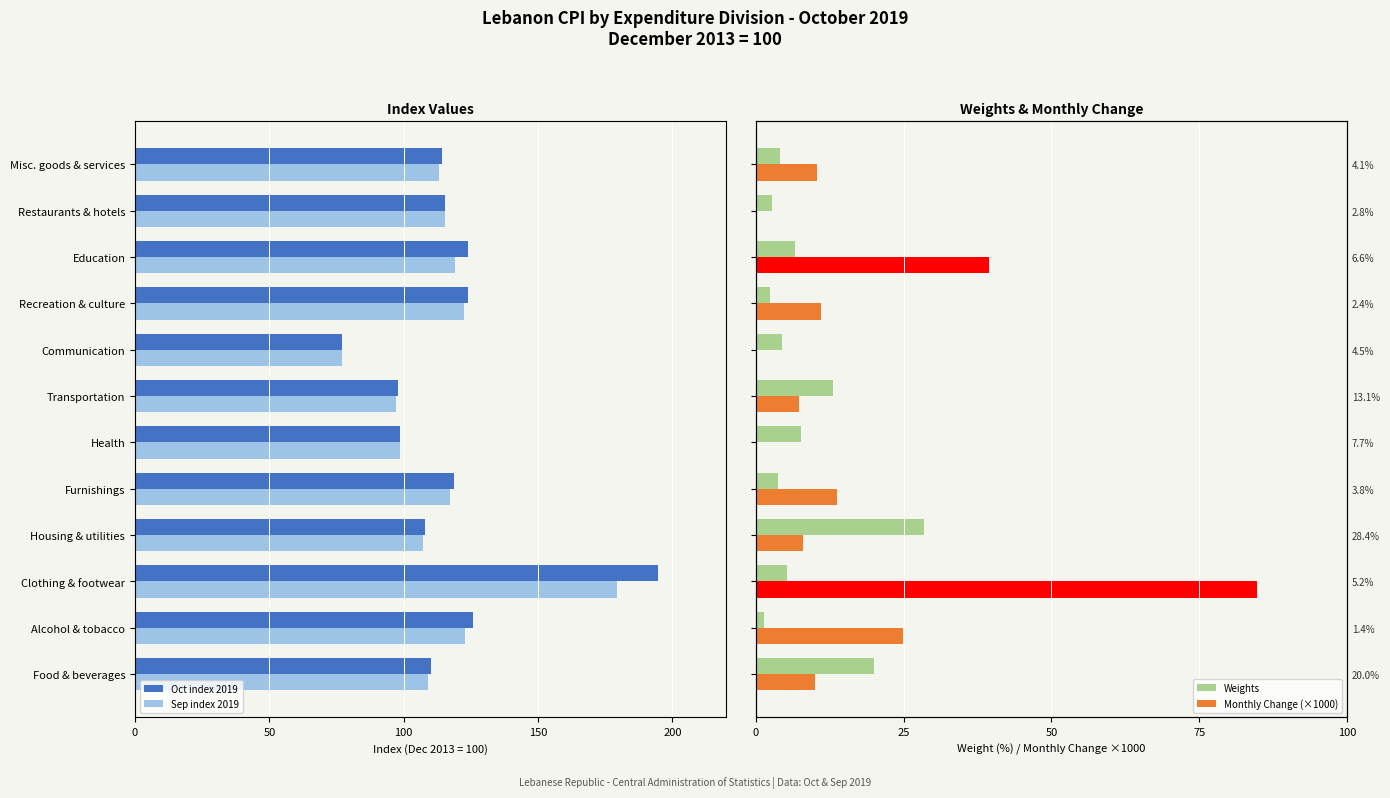

What position from the left is Clothing & footwear?

3